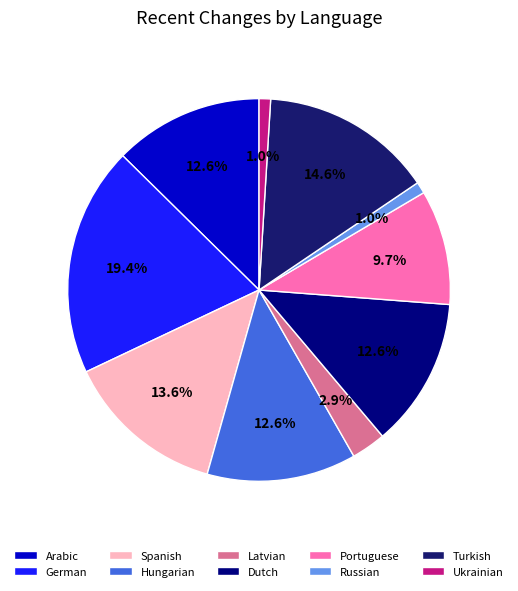

The Russian slice represents 15% of the pie. True or false?

False